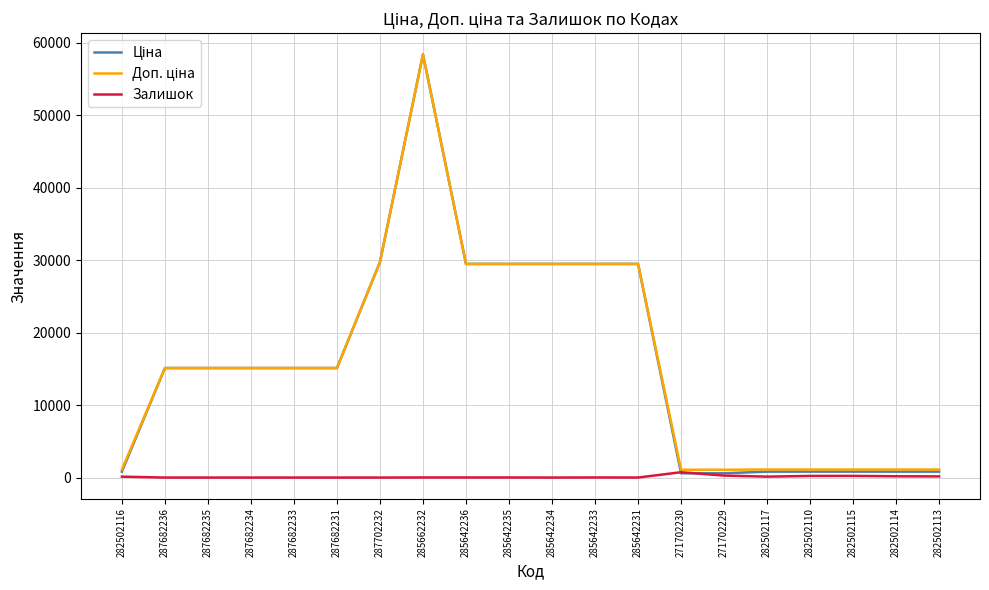

Is it true that Залишок equals 11.0 at 285642235?

True